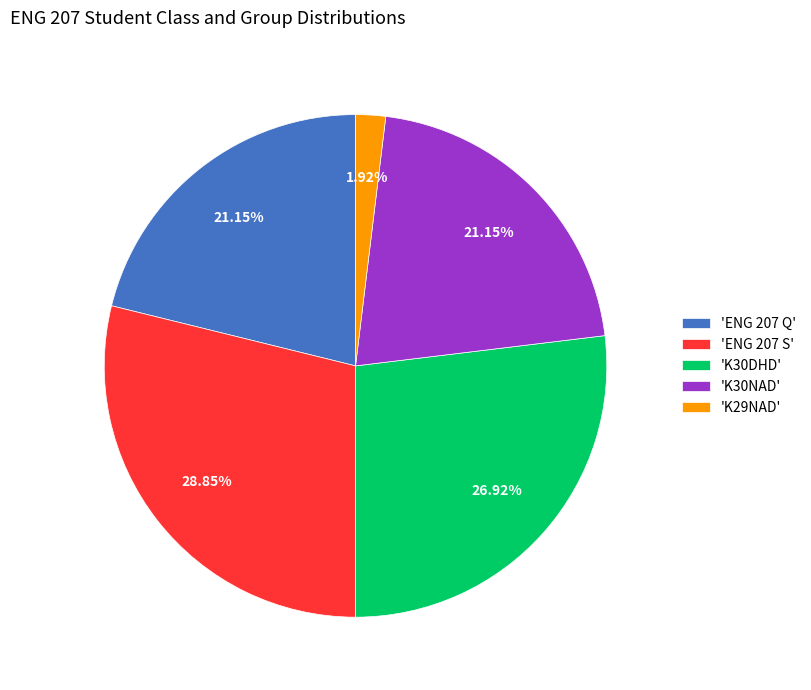

Which slice is the smallest?

'K29NAD'